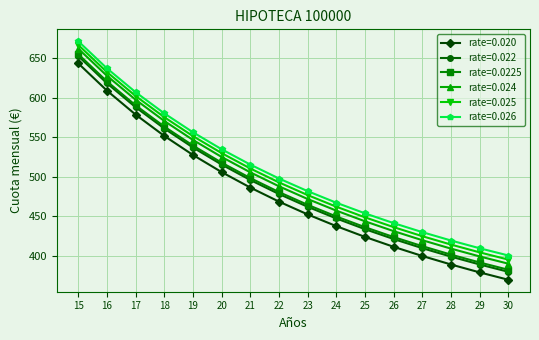

What is the smallest value displayed?

369.6